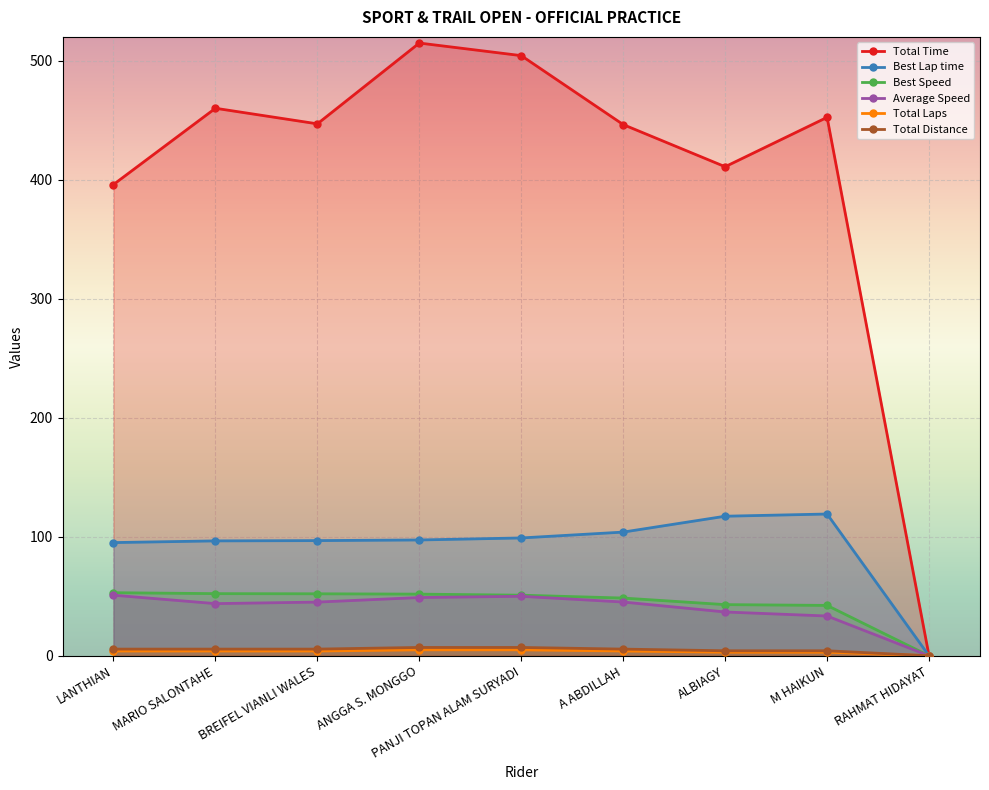

Is the value of Best Speed at MARIO SALONTAHE greater than the value of Total Laps at M HAIKUN?

Yes